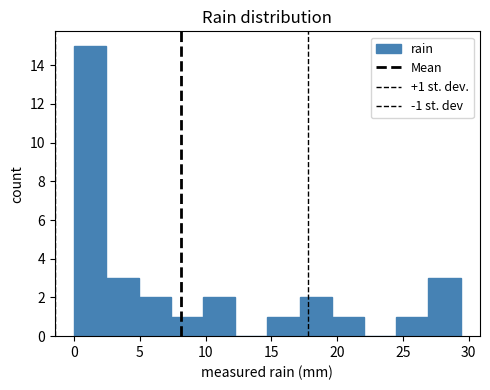

Which range on the x-axis has the tallest bar?

0.00 to 2.45